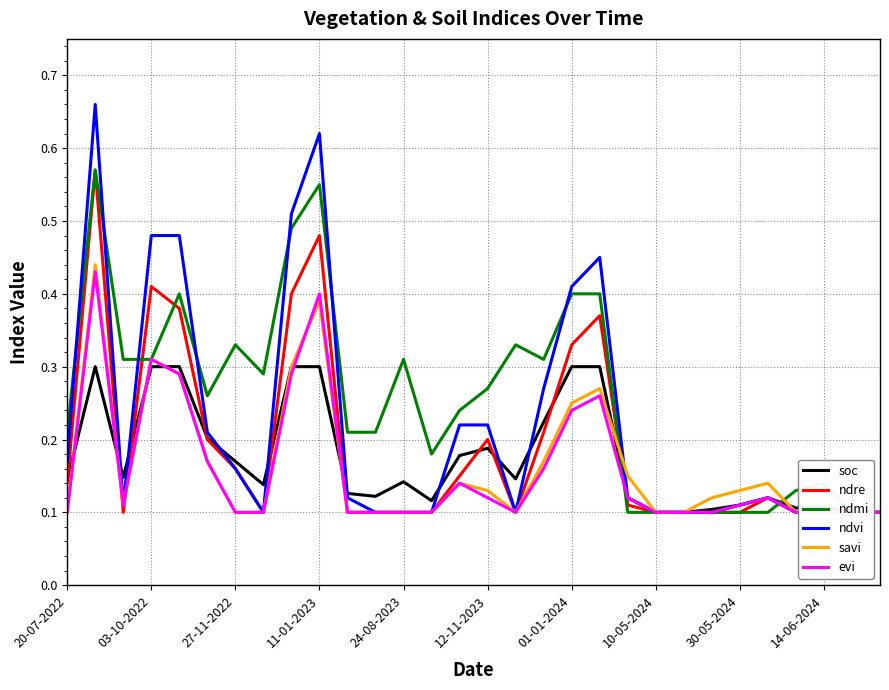

What is the average value of the soc series?

0.2